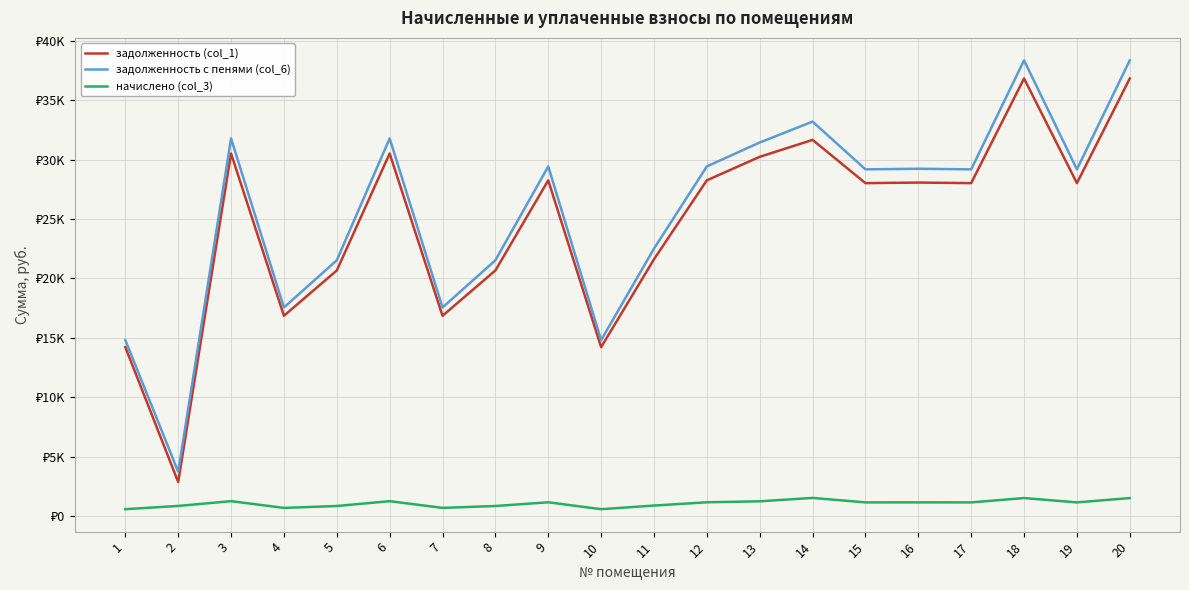

At which label is задолженность с пенями (col_6) closest to 21041?

5